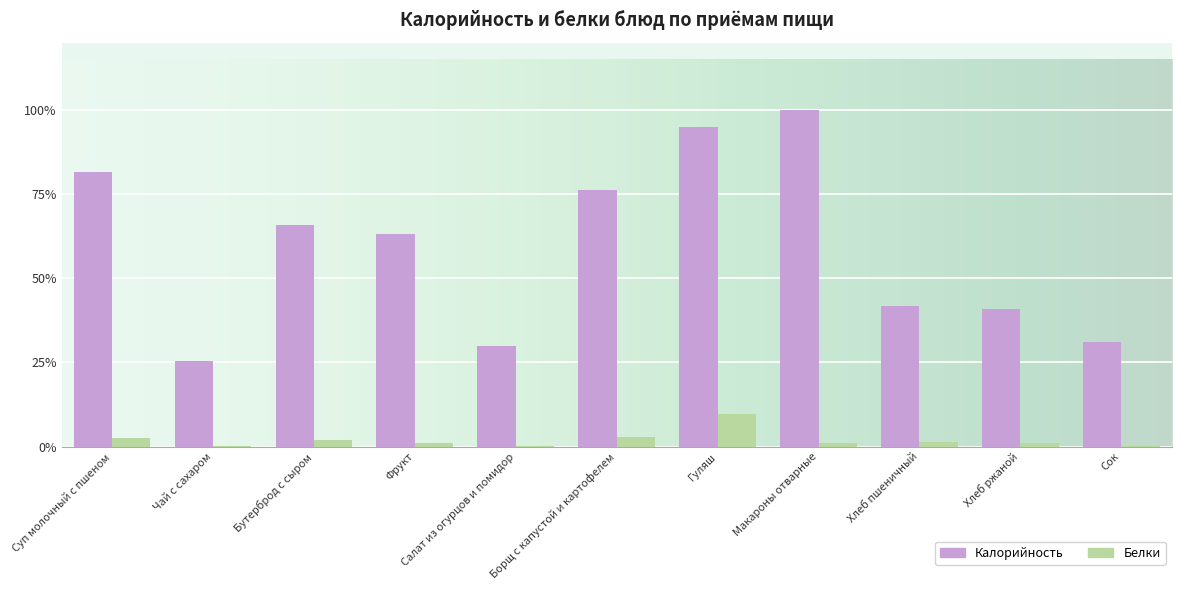

Reading left to right, what are all the values shown in this chart?

Калорийность: 183.5	57.0	147.7	141.8	67.3	171.0	213.5	224.6	93.5	92.0	70.0
Белки: 5.8	0.2	4.6	2.3	0.8	6.4	21.6	2.6	3.2	2.2	0.3